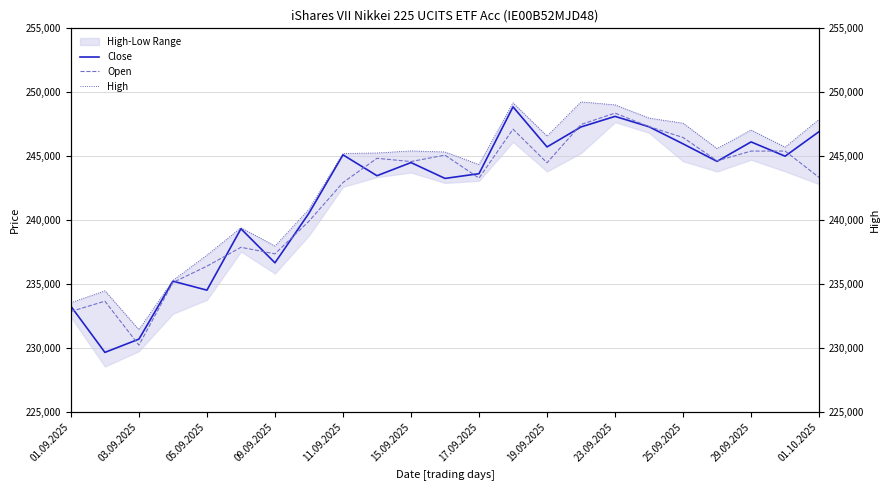

What is the value of the Close point at the 5th from the left?

234527